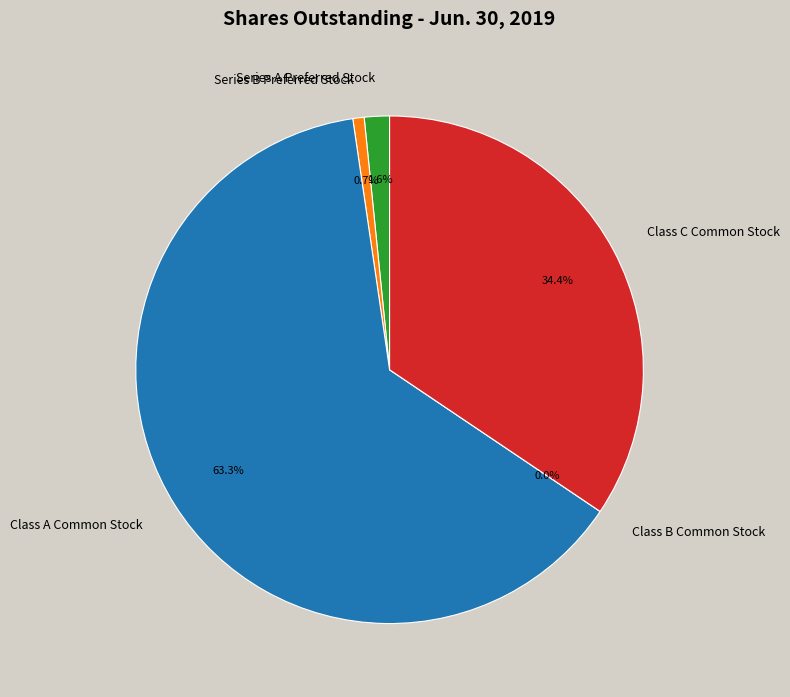

Combined, what portion of the pie is Class C Common Stock and Class A Common Stock?

97.7%